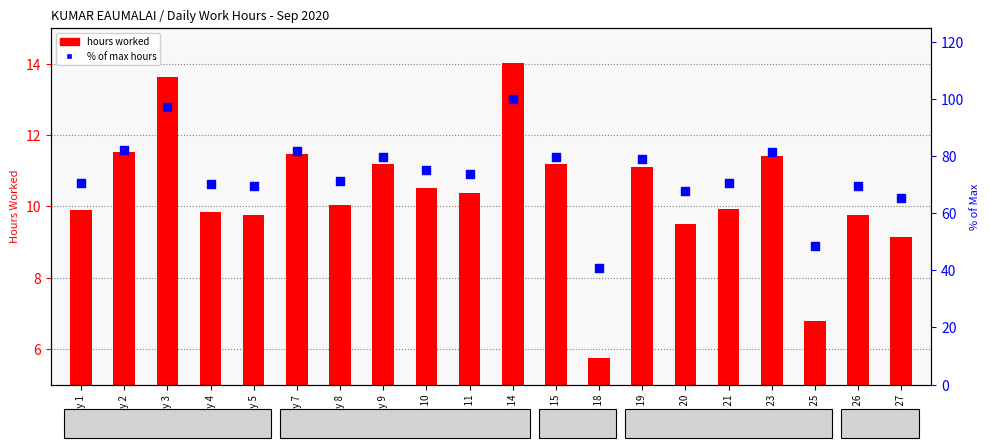

What is the total value across all series at Day 10?

85.6